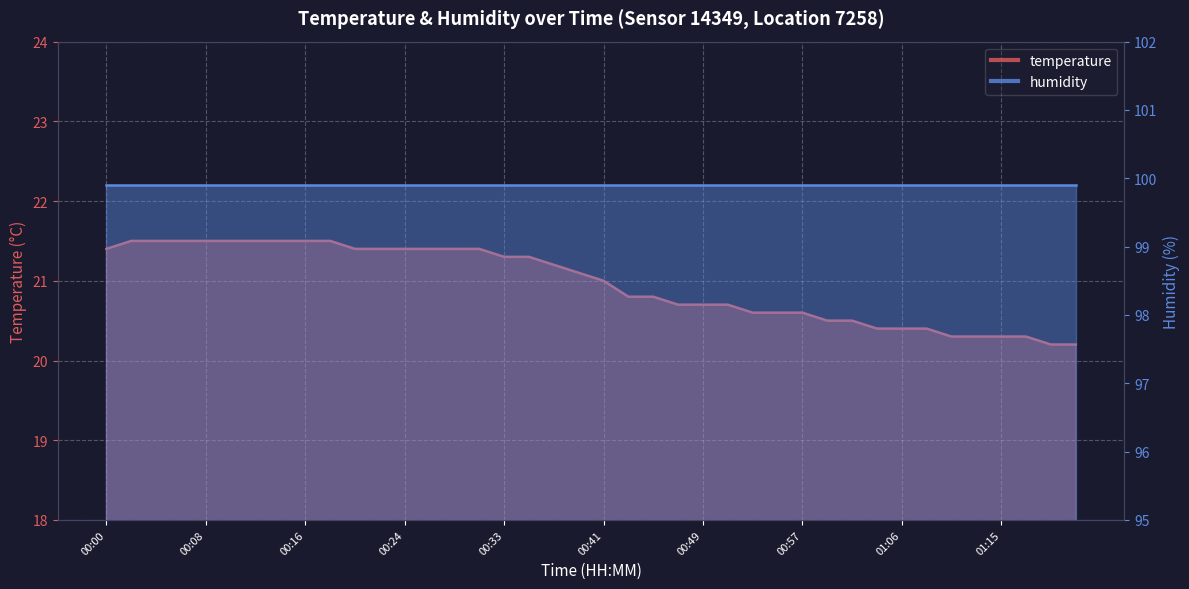

What is the difference between the maximum and minimum values?

1.3